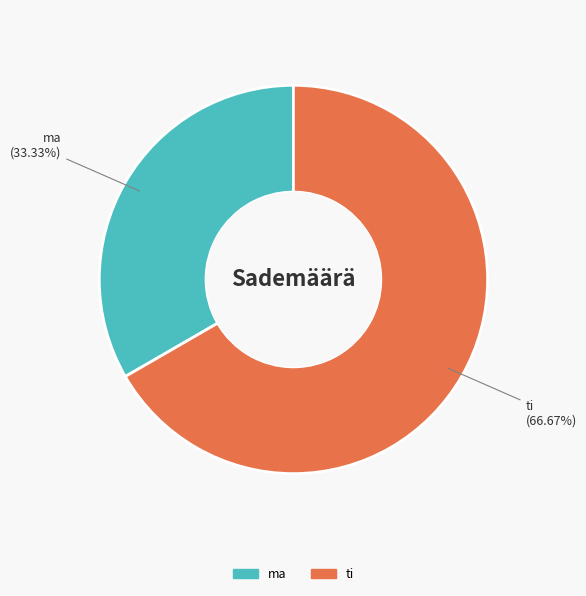

Is there any slice that represents more than half of the pie?

Yes